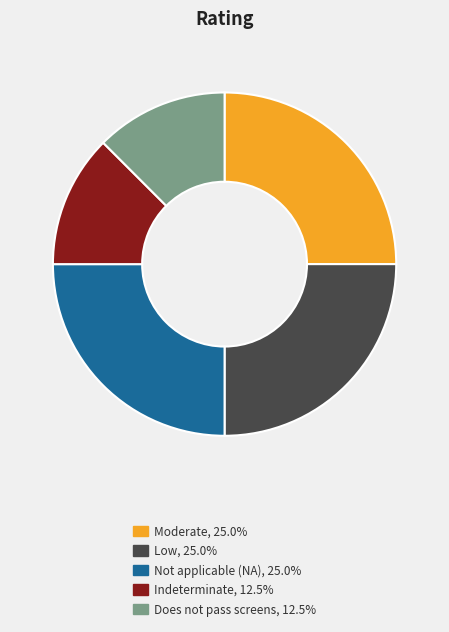

Does any single category account for the majority?

No